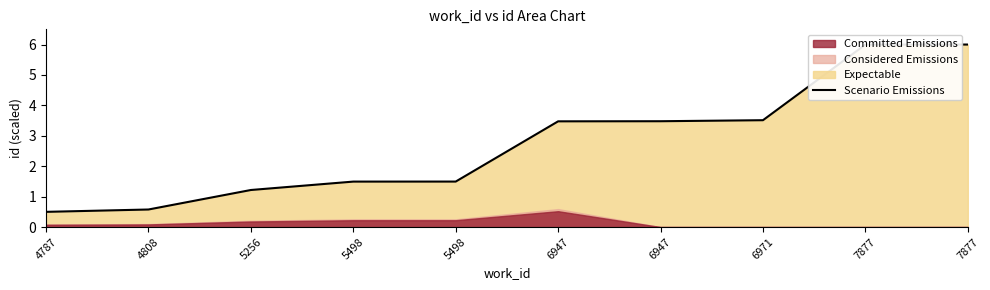

Reading right to left, extract all data points from this chart.

7877=6.0	7877=6.0	6971=3.5	6947=3.5	6947=3.5	5498=1.5	5498=1.5	5256=1.2	4808=0.6	4787=0.5